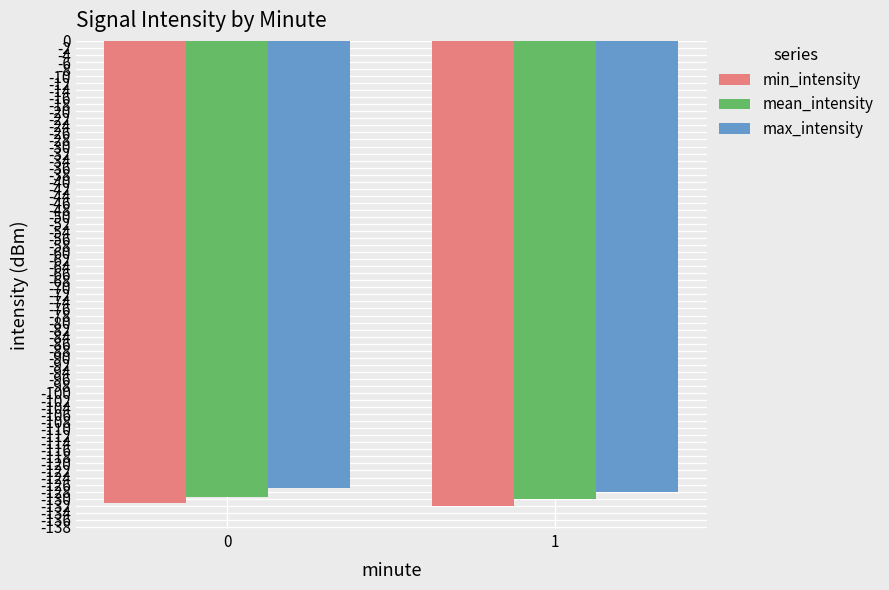

List the series in order of their overall mean, lowest first.

min_intensity, mean_intensity, max_intensity